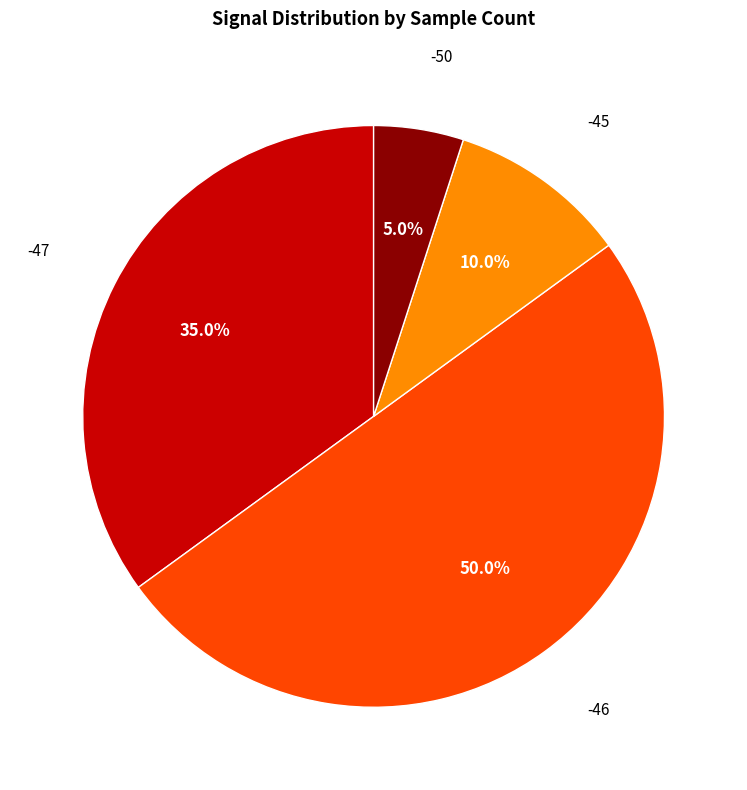

What is the smallest slice in the pie chart?

-50